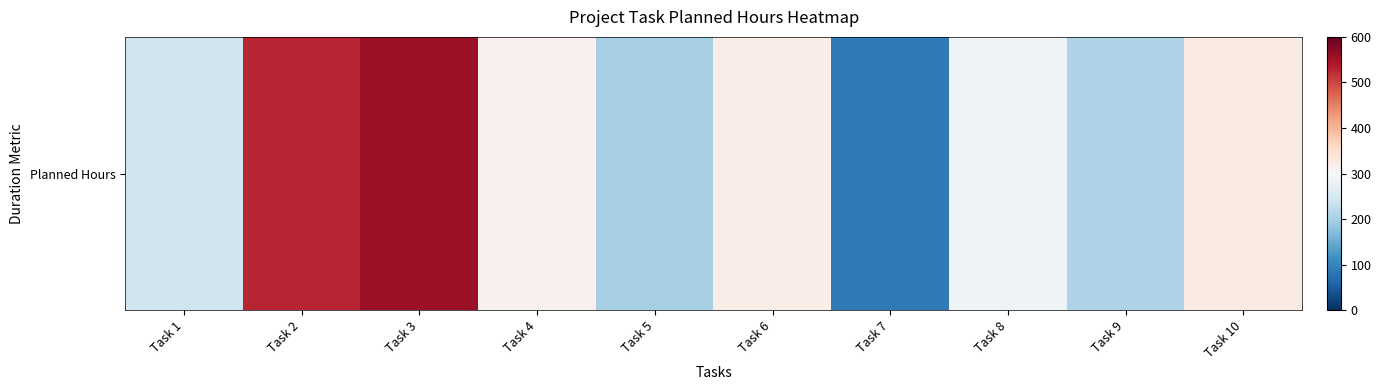

List the labels in order of value, largest first.

Task 3, Task 2, Task 10, Task 6, Task 4, Task 8, Task 1, Task 9, Task 5, Task 7